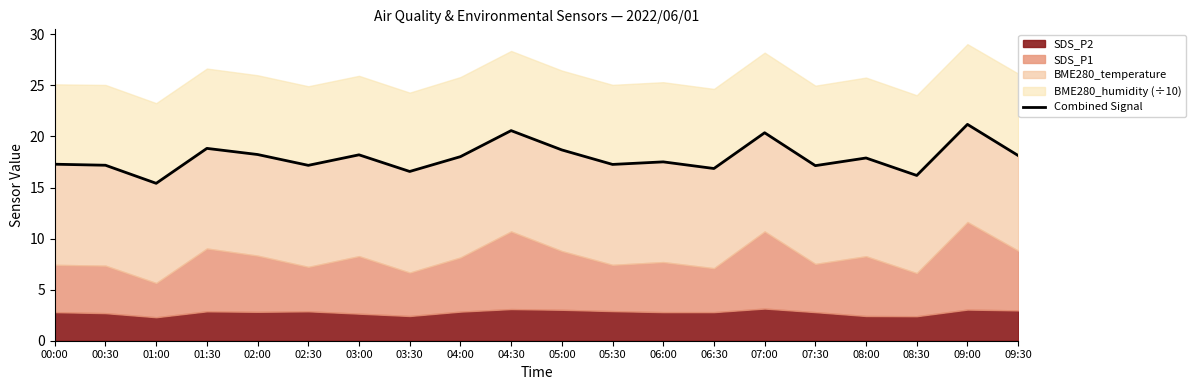

How many lines are shown in the chart?

1